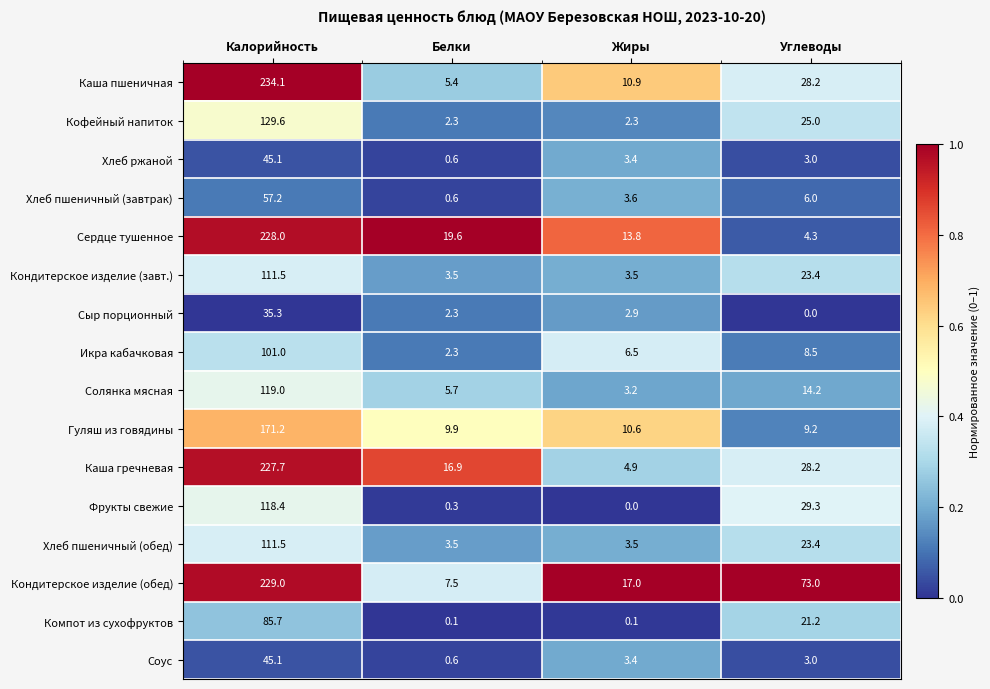

What is the lowest value of the Каша пшеничная series?

5.4